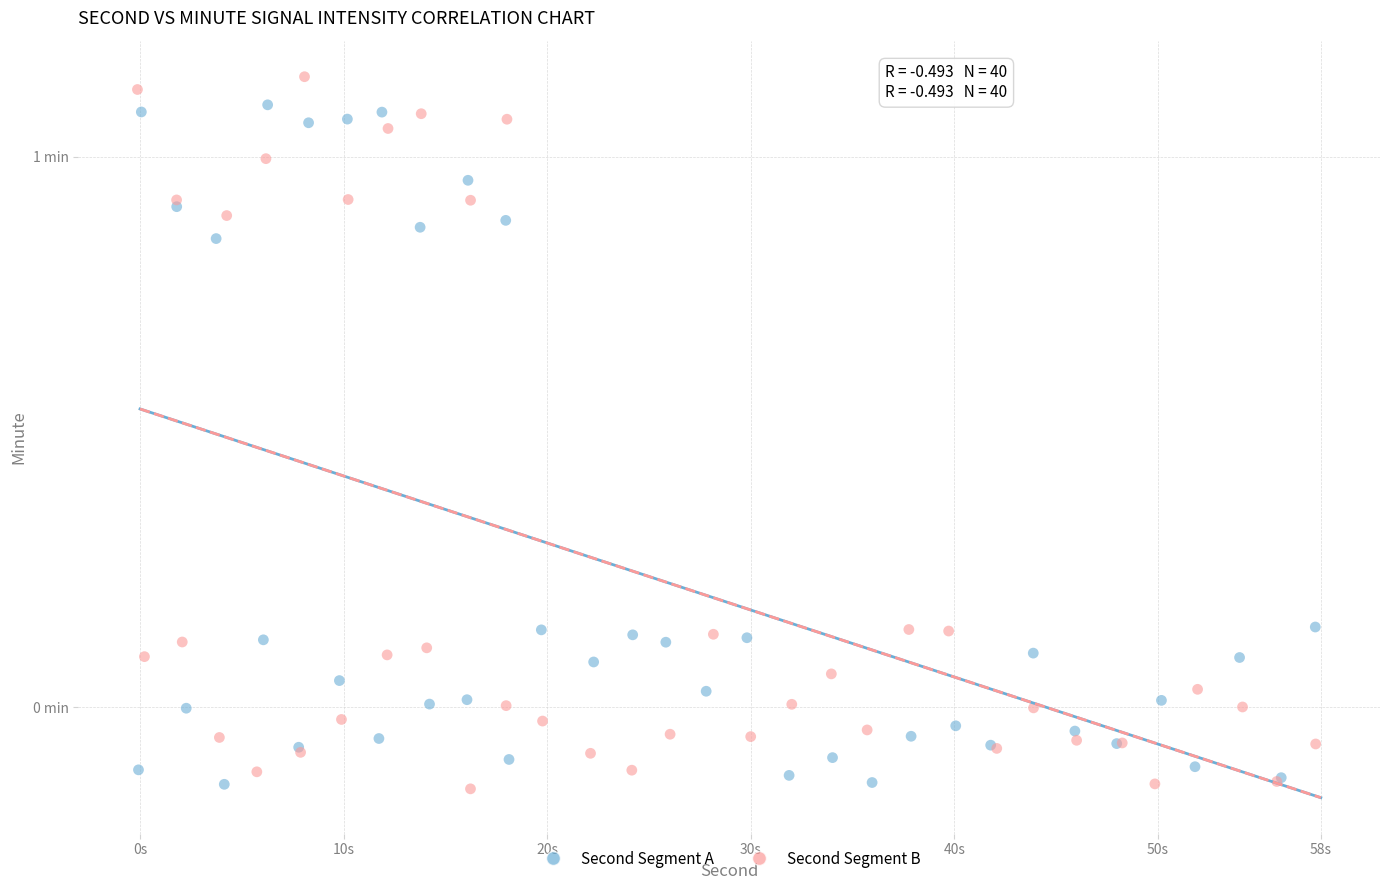

Which series contains the highest Y value?

Second Segment B